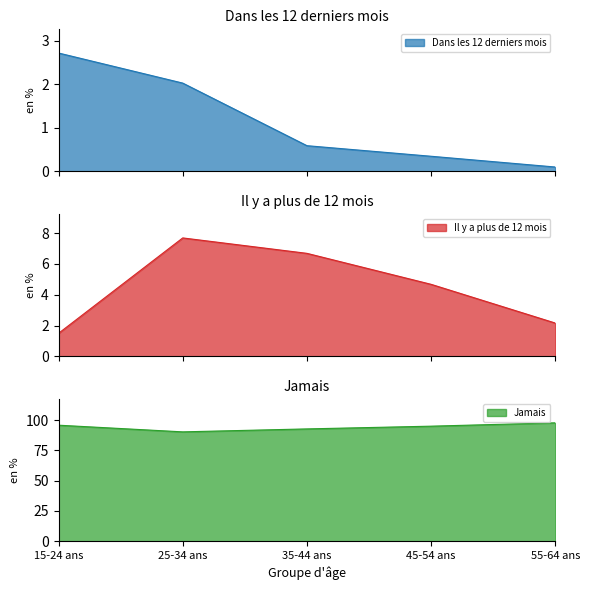

True or false: Il y a plus de 12 mois and Jamais intersect in this chart.

False